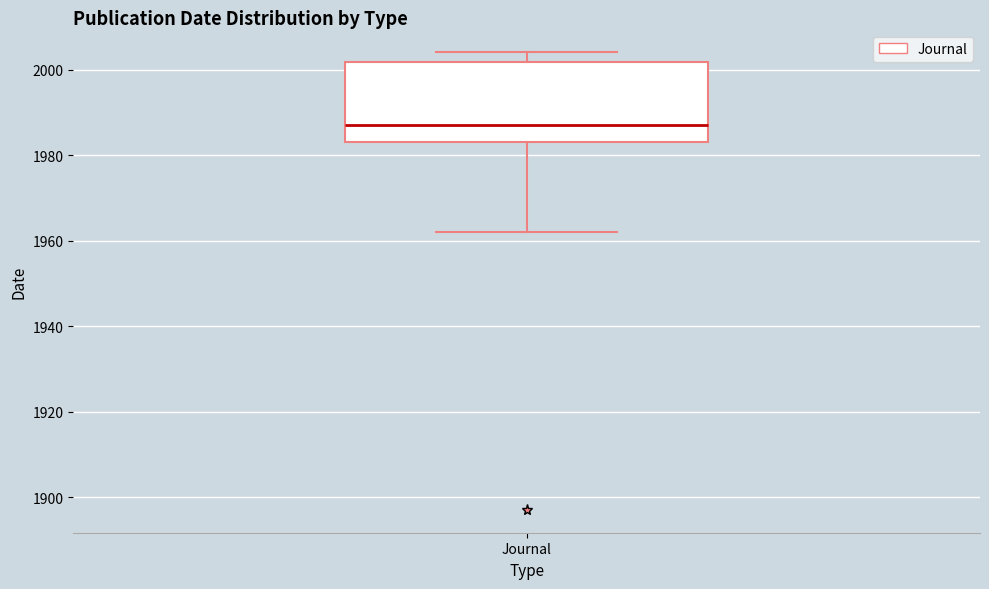

Read this box plot against the y-axis: the position of the median line, the range covered by the box, and the ends of both whiskers. The values are not printed on the chart, so give them approximately, as read against the axis.

median 1988, box 1984 to 2002, whiskers 1962 to 2004